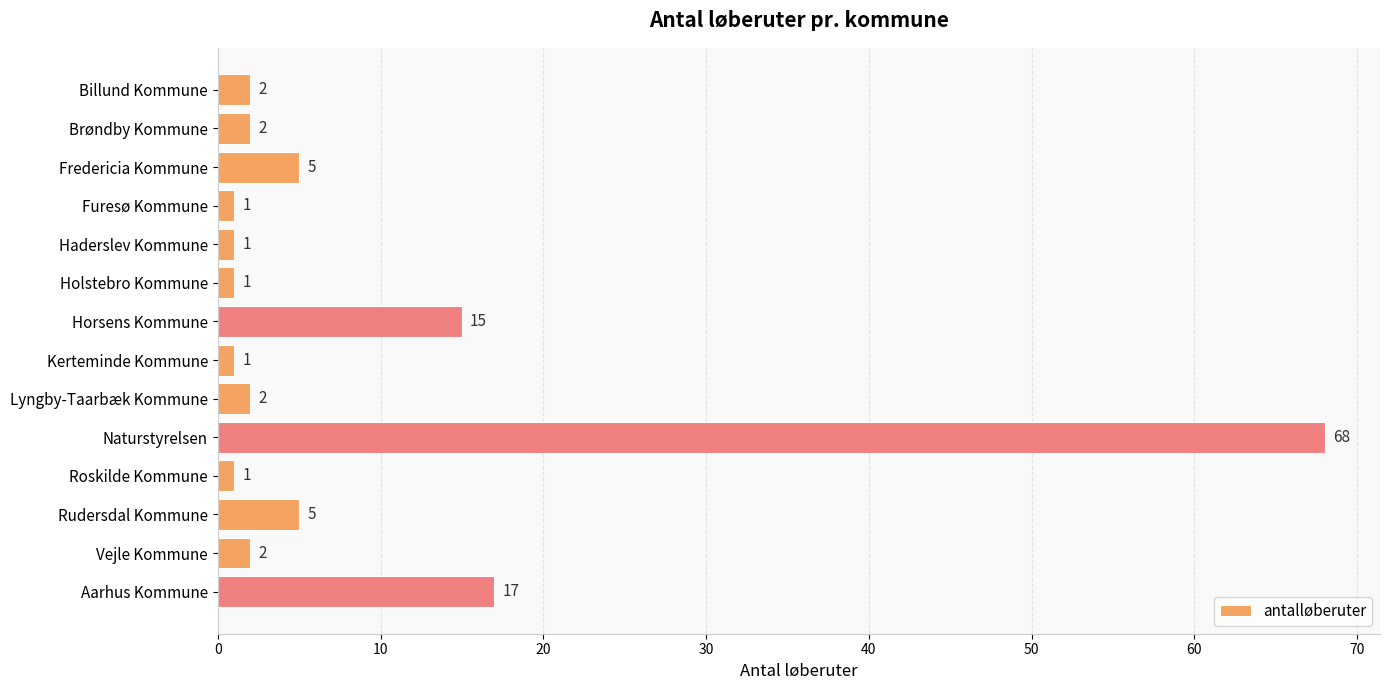

The chart shows a value of 1 at Roskilde Kommune. True or false?

True